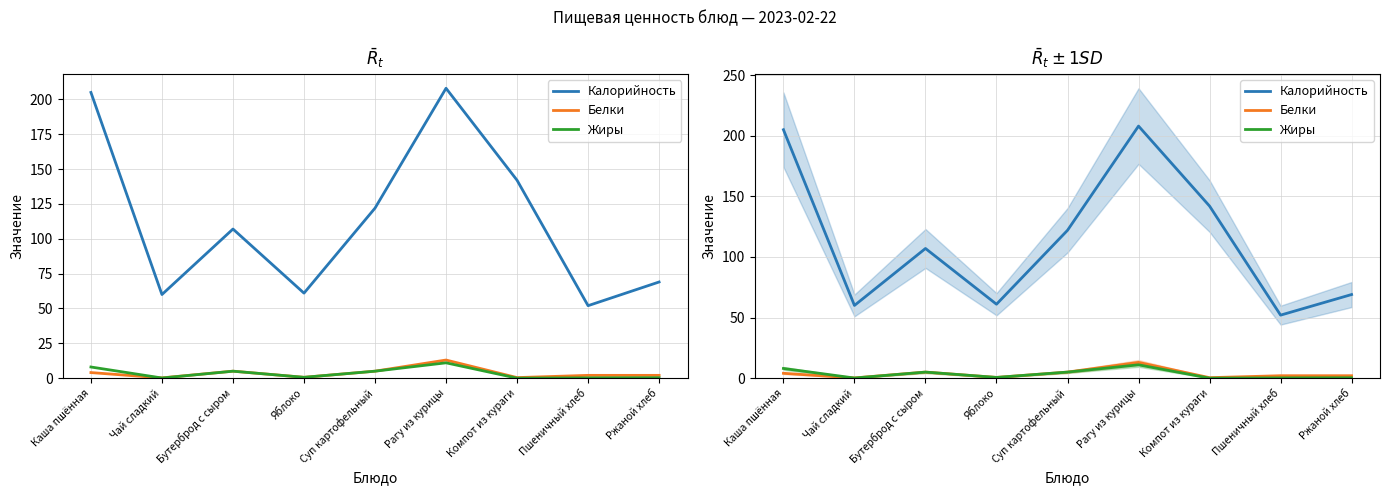

What are all the series names shown in the legend?

Калорийность, Белки, Жиры